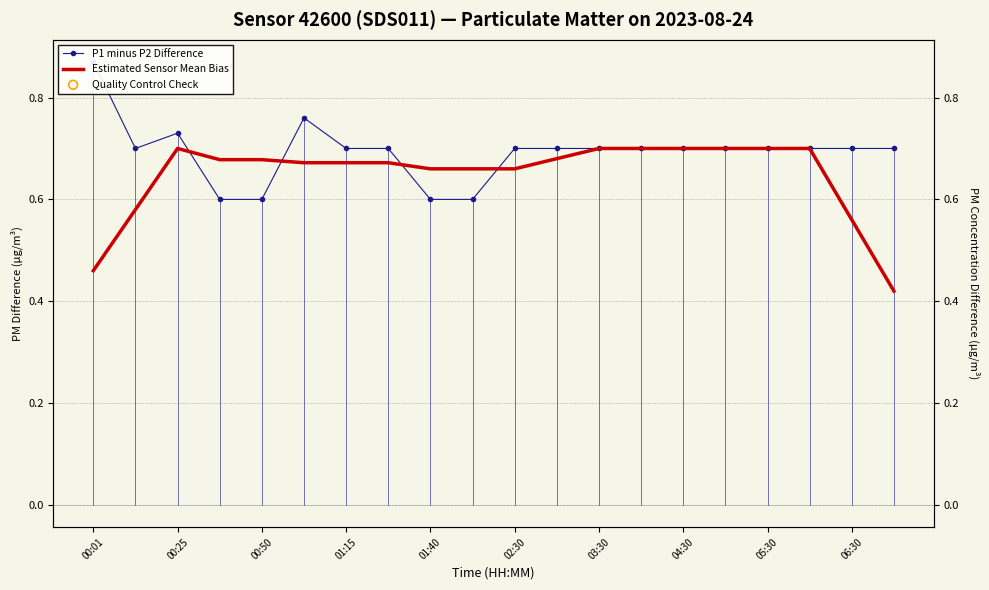

Which series contains the lowest Y value?

Estimated Sensor Mean Bias